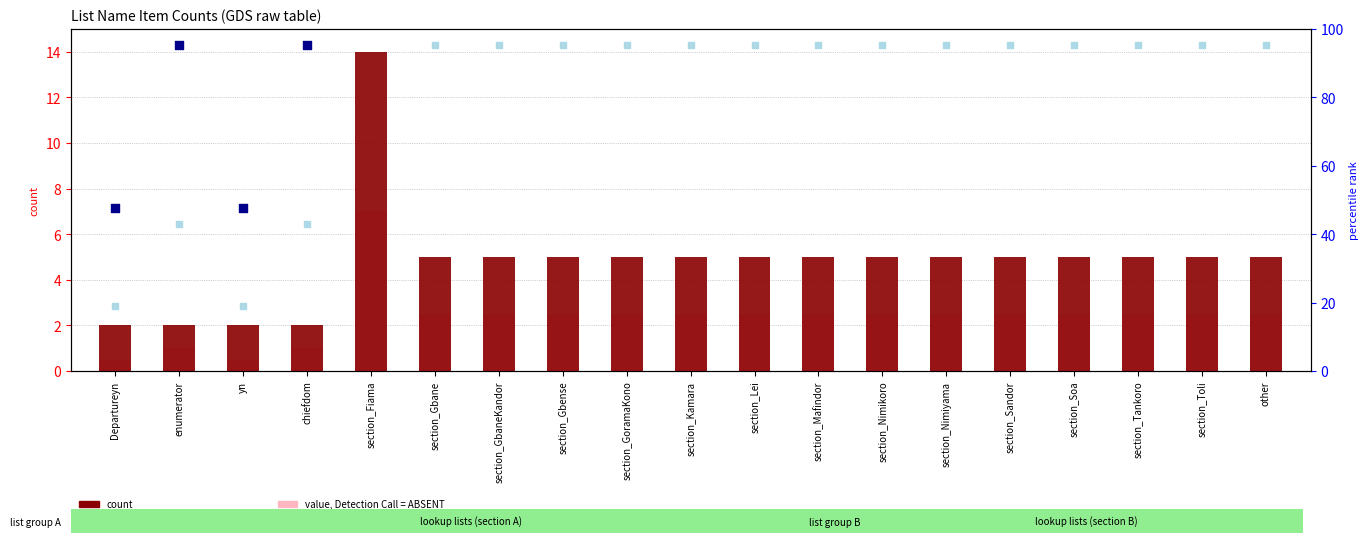

At how many categories does at least one series exceed 424?

1